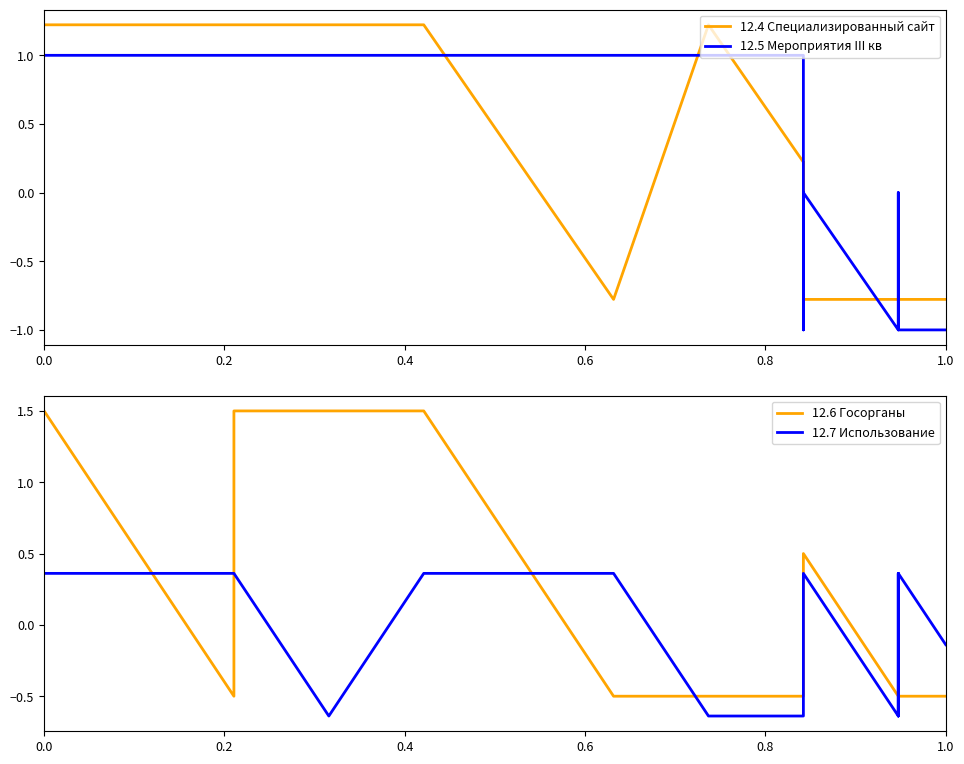

True or false: 12.5 Мероприятия III кв has more than 1 points higher than both neighbors.

True